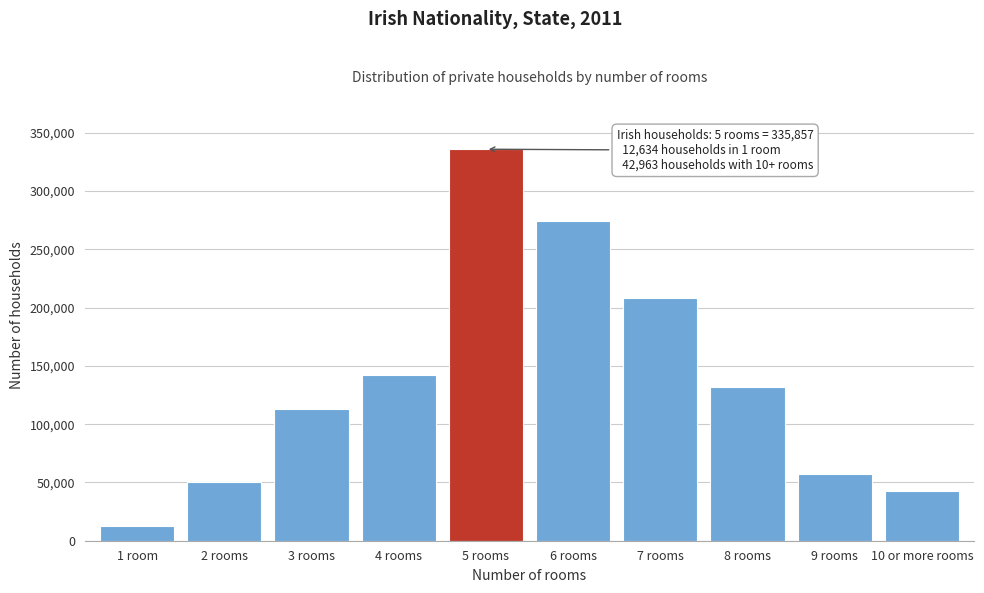

Reading left to right, list all the values displayed in this chart.

12634	50147	113360	142240	335857	274047	208638	132250	57191	42963